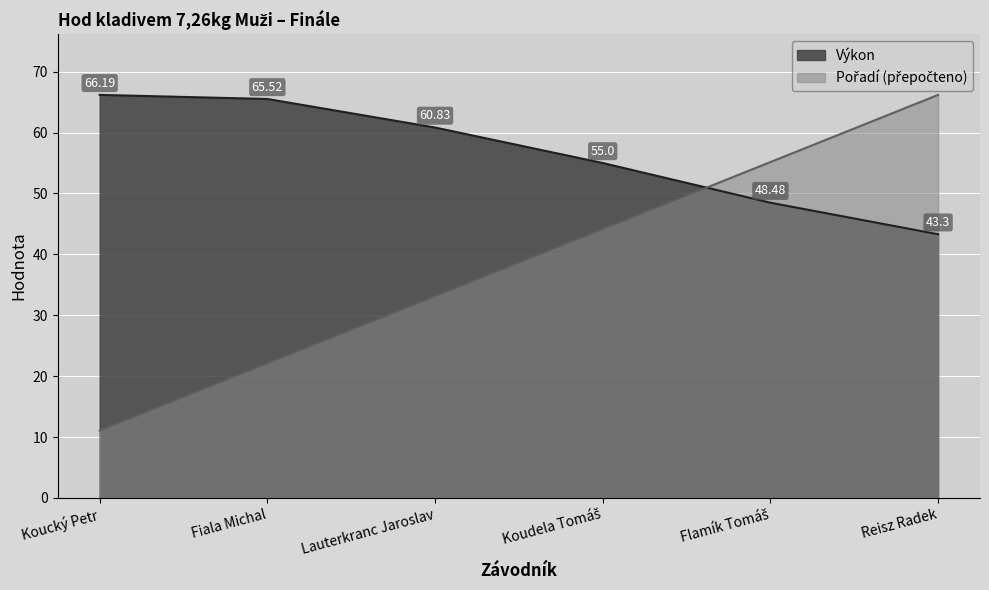

How many data points in Výkon are above 60?

3